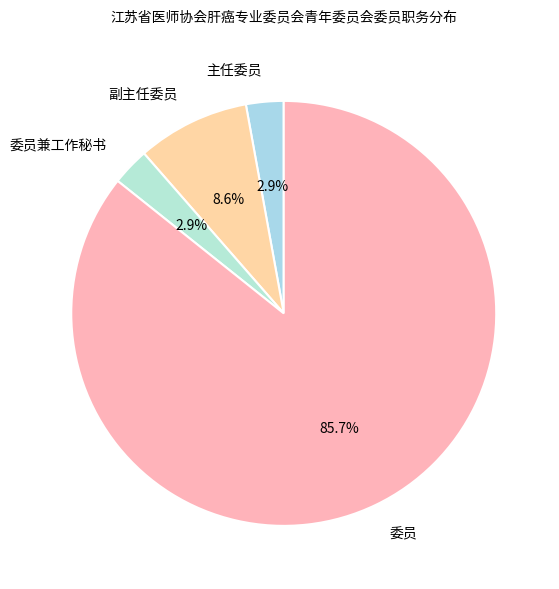

Is there a majority slice in this chart?

Yes